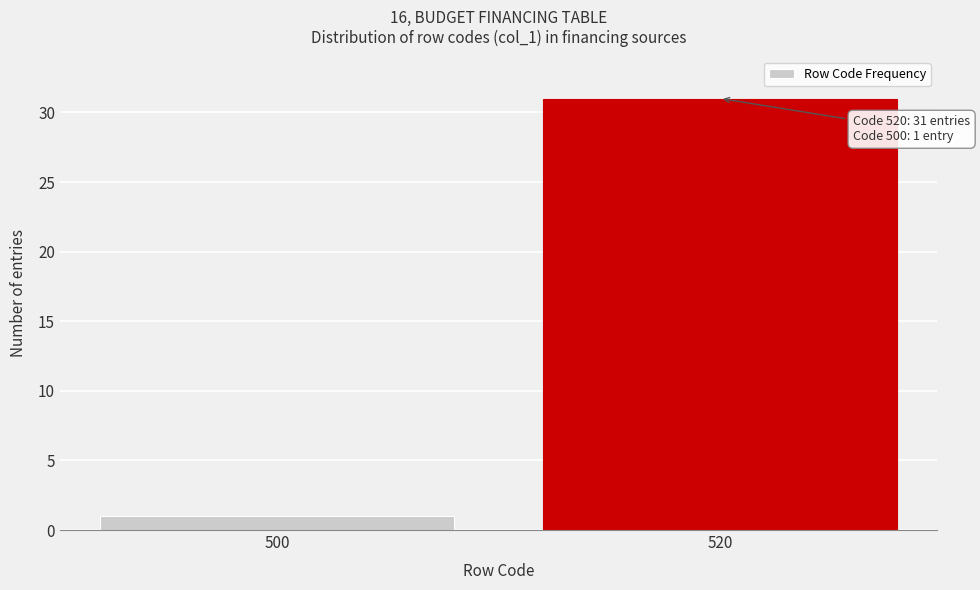

Reading left to right, extract all data points from this chart.

500=1	520=31